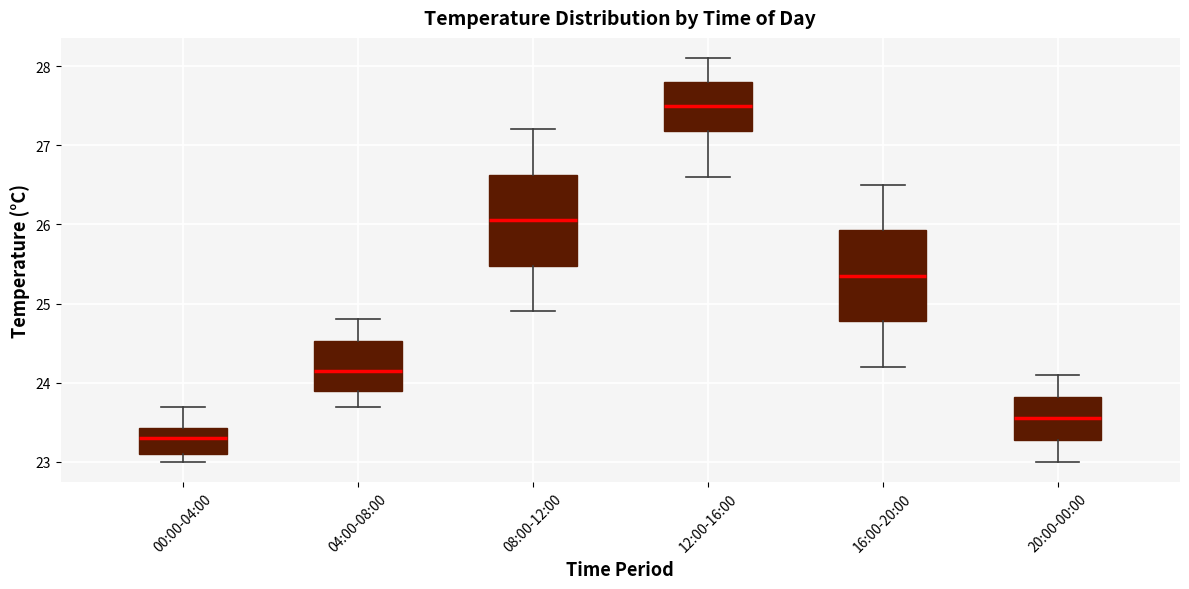

Reading left to right, read every box against the y-axis: the position of its median line, the range the box covers, and the ends of its whiskers. The values are not printed on the chart, so give them approximately, as read against the axis.

00:00-04:00: median 23.3, box 23.1 to 23.4, whiskers 23.0 to 23.7
04:00-08:00: median 24.2, box 23.9 to 24.5, whiskers 23.7 to 24.8
08:00-12:00: median 26.1, box 25.5 to 26.6, whiskers 24.9 to 27.2
12:00-16:00: median 27.5, box 27.2 to 27.8, whiskers 26.6 to 28.1
16:00-20:00: median 25.4, box 24.8 to 25.9, whiskers 24.2 to 26.5
20:00-00:00: median 23.6, box 23.3 to 23.8, whiskers 23.0 to 24.1